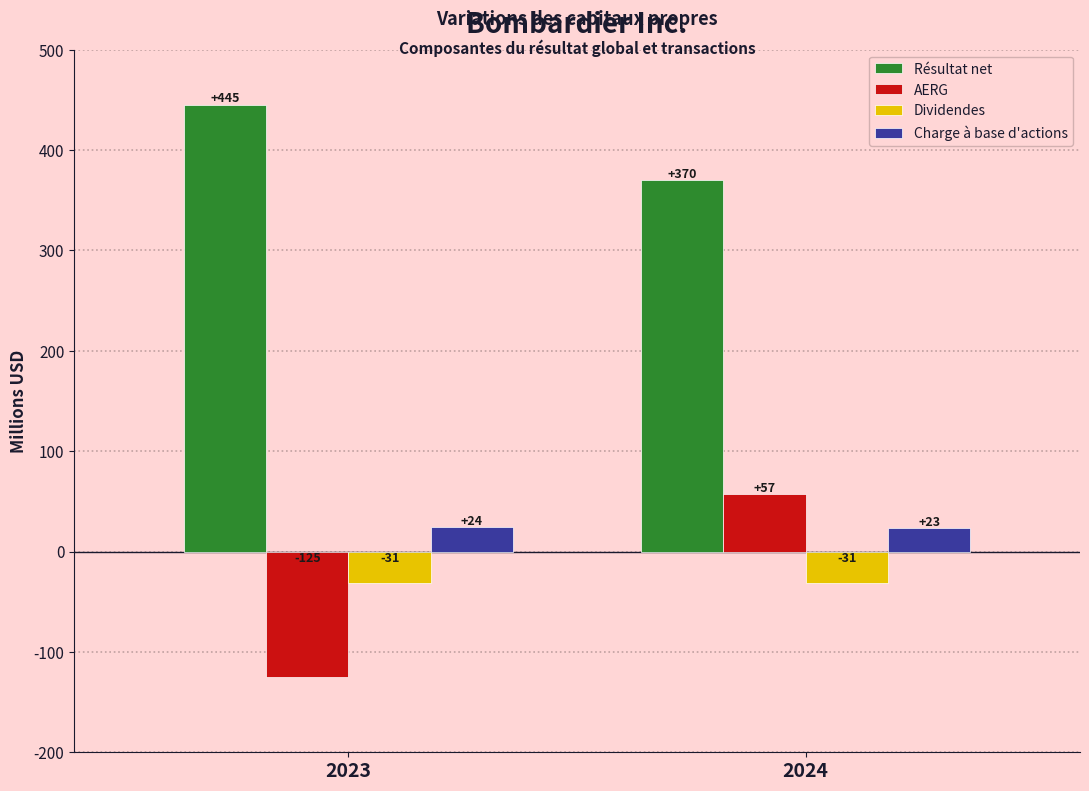

Reading left to right, extract all data points from this chart.

Résultat net: 445	370
AERG: -125	57
Dividendes: -31	-31
Charge à base d'actions: 24	23